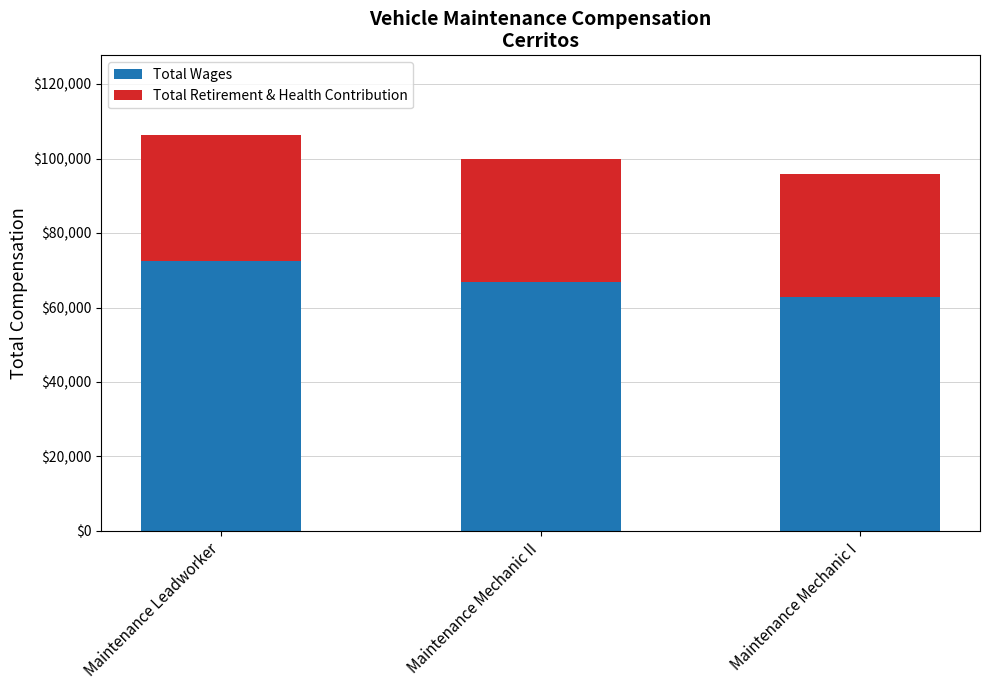

What is the difference between the maximum and minimum values in the Total Wages series?

9561